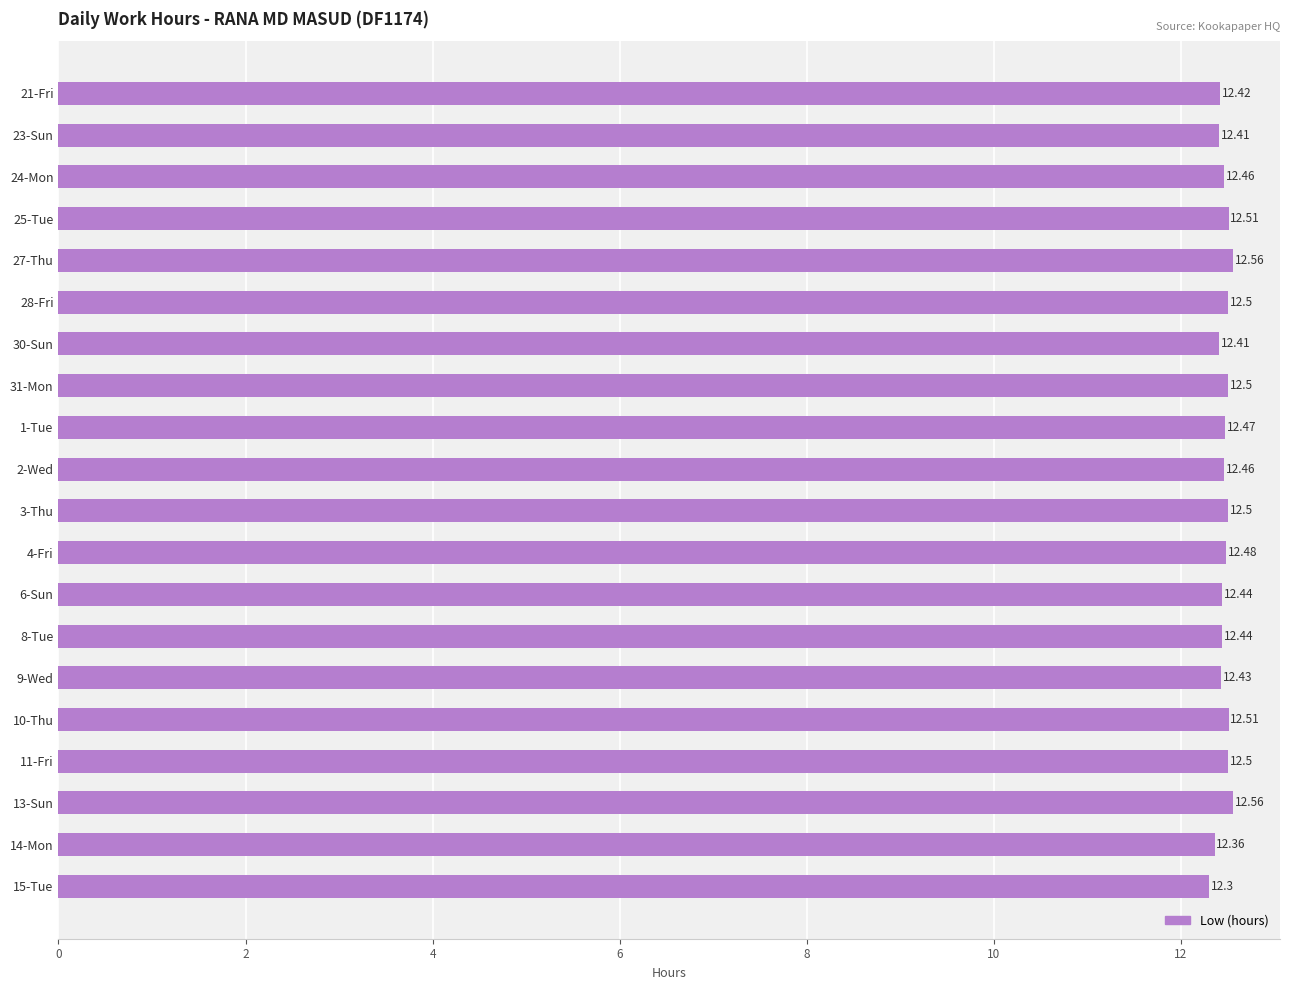

What is the ratio of the value at 1-Tue to the value at 31-Mon?

1.0